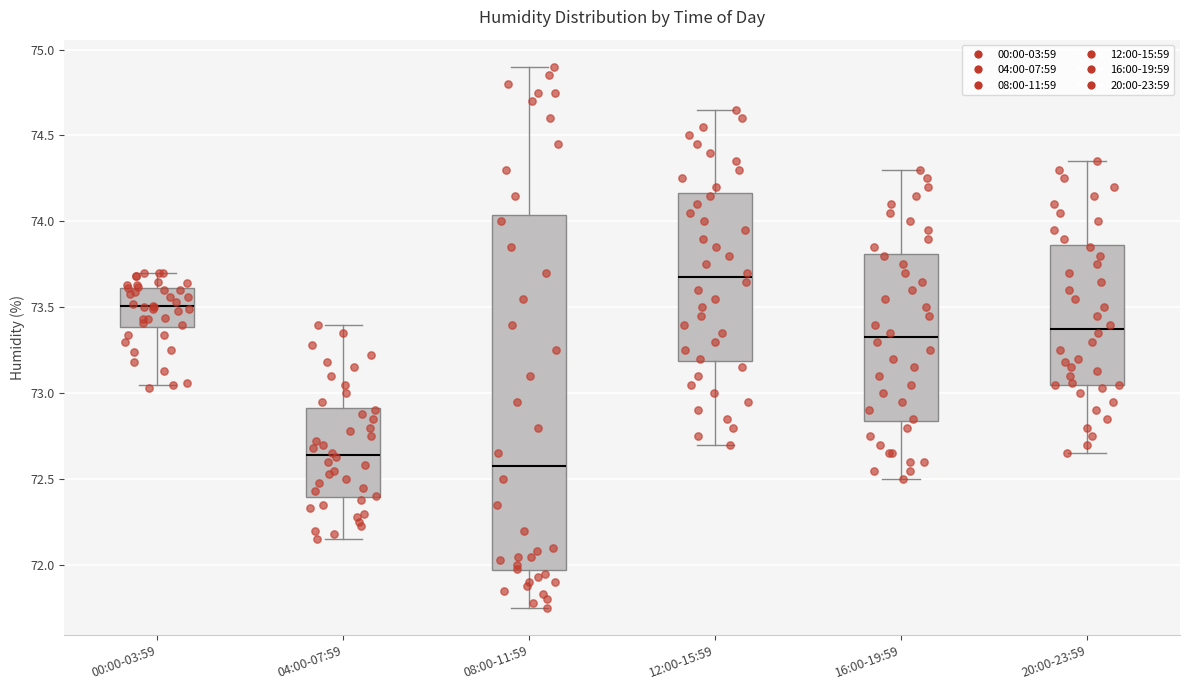

Reading left to right, read every box against the y-axis: the position of its median line, the range the box covers, and the ends of its whiskers. The values are not printed on the chart, so give them approximately, as read against the axis.

00:00-03:59: median 73.50, box 73.40 to 73.60, whiskers 73.05 to 73.70
04:00-07:59: median 72.65, box 72.40 to 72.90, whiskers 72.15 to 73.40
08:00-11:59: median 72.60, box 71.95 to 74.05, whiskers 71.75 to 74.90
12:00-15:59: median 73.70, box 73.20 to 74.15, whiskers 72.70 to 74.65
16:00-19:59: median 73.35, box 72.85 to 73.80, whiskers 72.50 to 74.30
20:00-23:59: median 73.40, box 73.05 to 73.85, whiskers 72.65 to 74.35